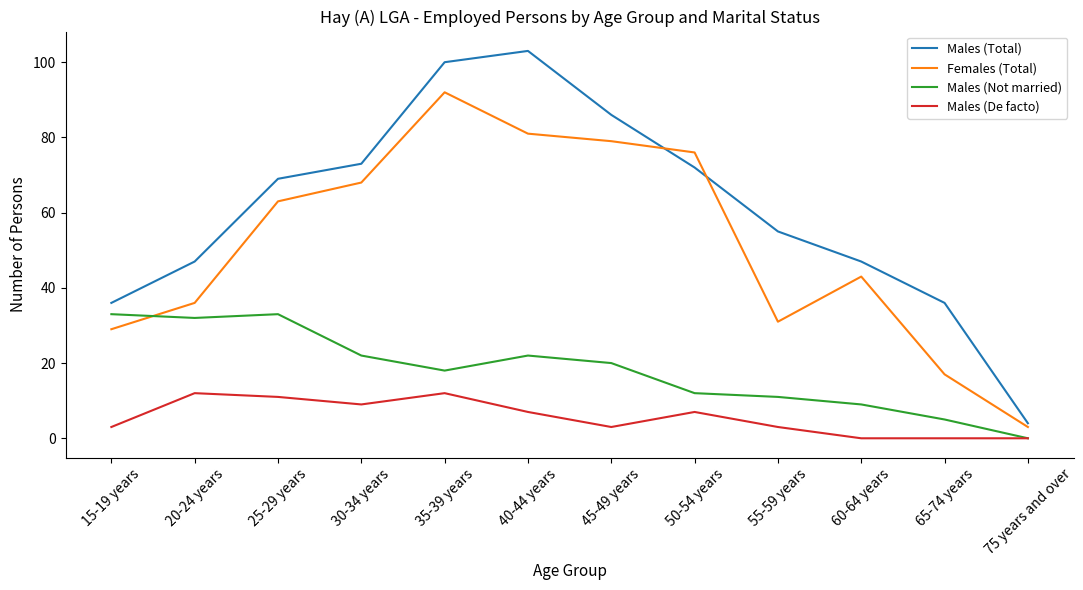

What position from the left is 40-44 years?

6